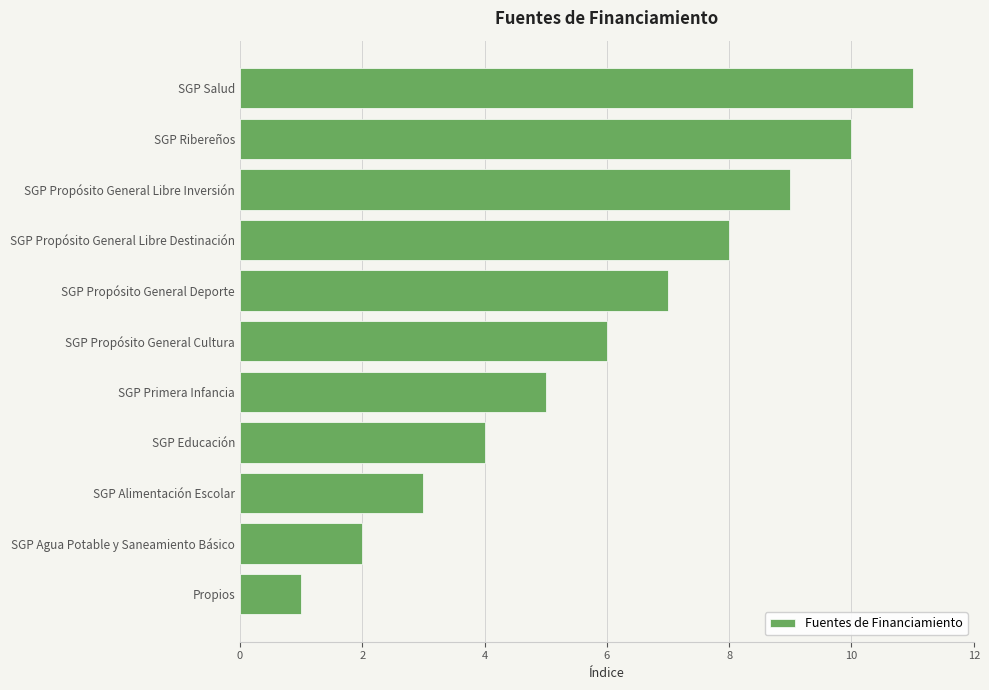

Rank the categories by value from highest to lowest.

SGP Salud, SGP Ribereños, SGP Propósito General Libre Inversión, SGP Propósito General Libre Destinación, SGP Propósito General Deporte, SGP Propósito General Cultura, SGP Primera Infancia, SGP Educación, SGP Alimentación Escolar, SGP Agua Potable y Saneamiento Básico, Propios